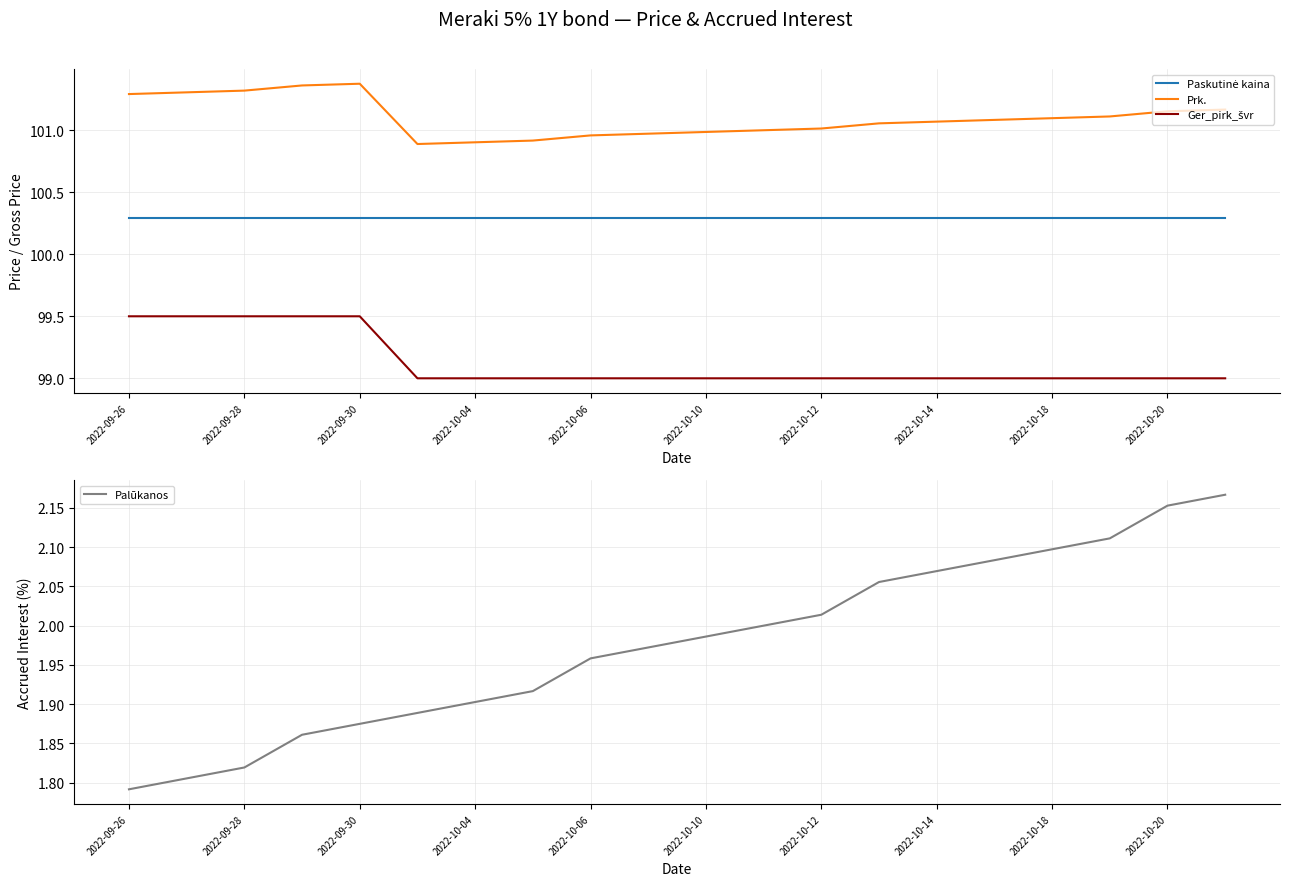

The Palūkanos series shows 2.9 at 2022-09-28. True or false?

False